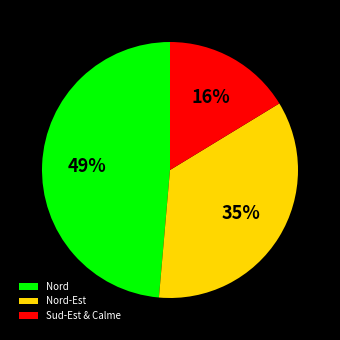

What is the largest slice in the pie chart?

Nord